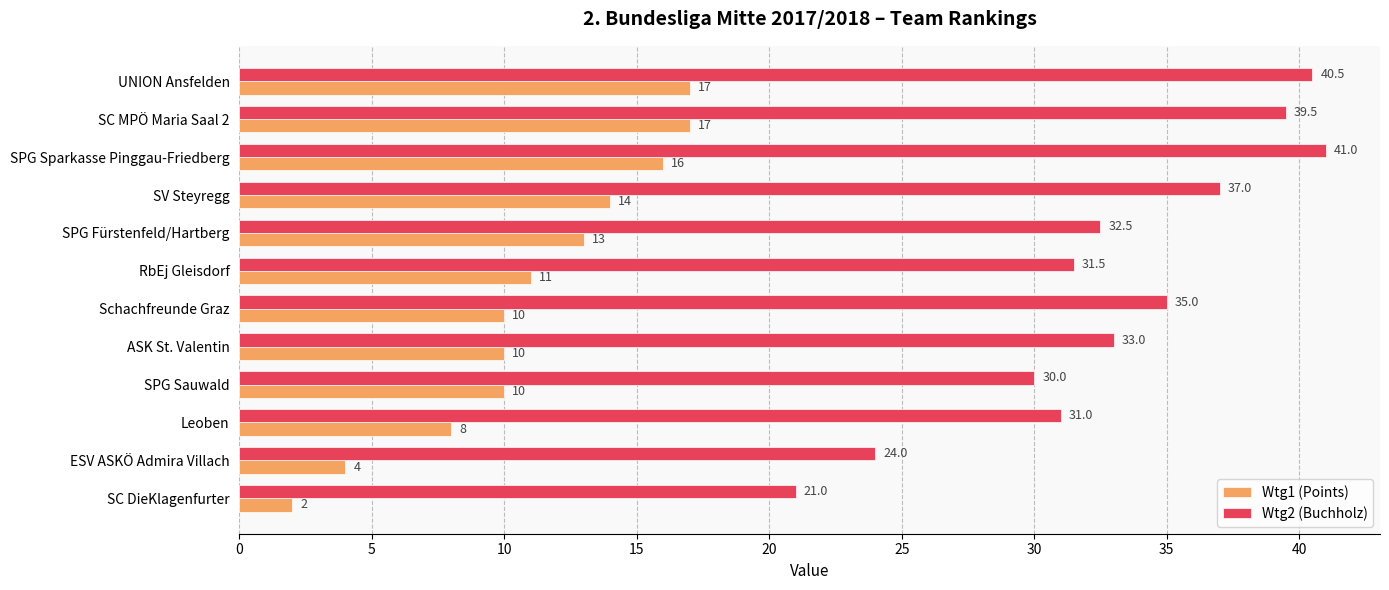

Which series has the largest total across all categories?

Wtg2 (Buchholz)